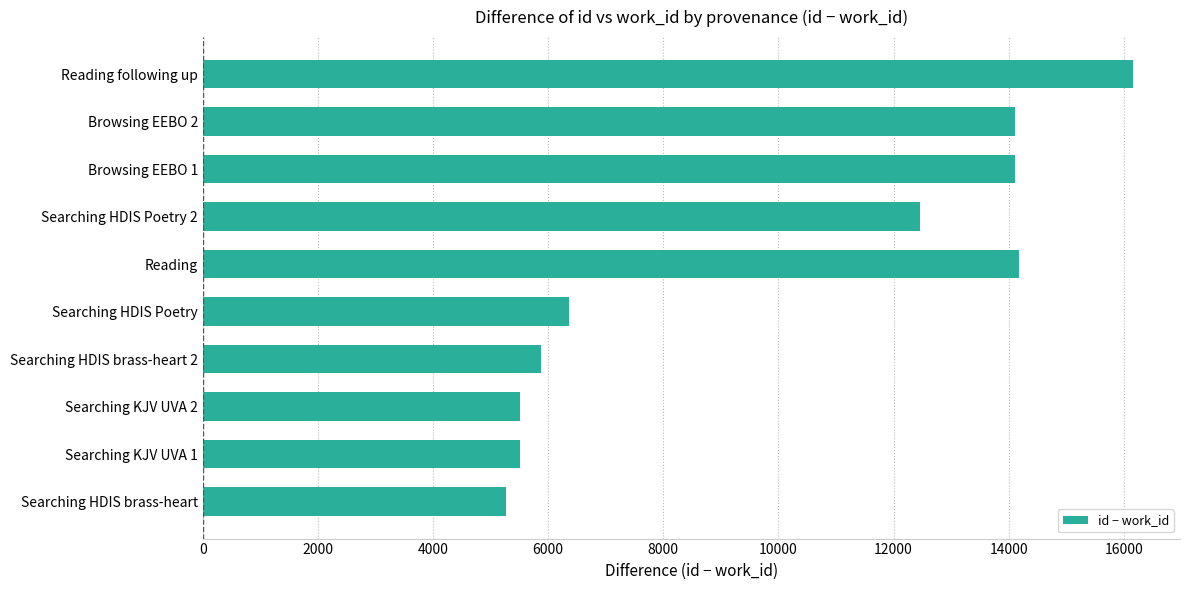

Are the bars grouped side by side (vs. stacked)?

No